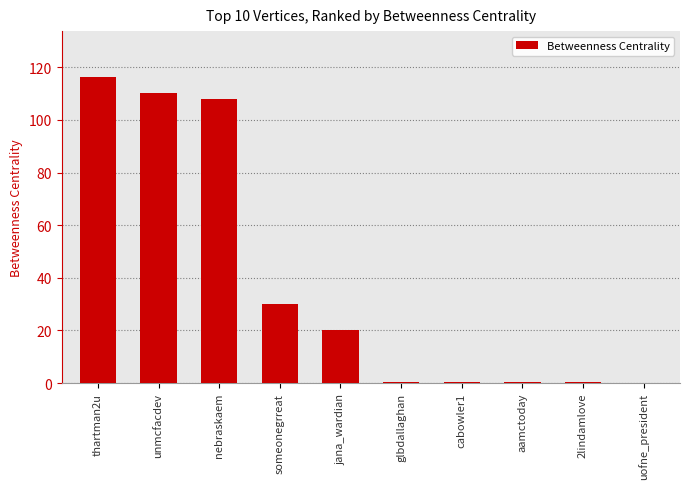

How many data points does each series have?

10